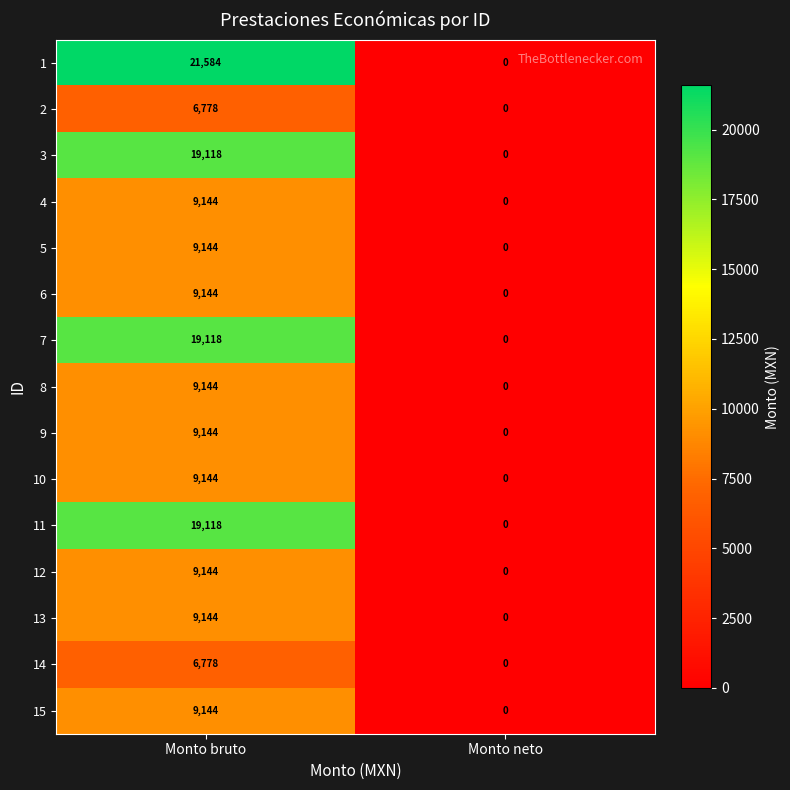

At which category is the sum across all series the highest?

Monto bruto